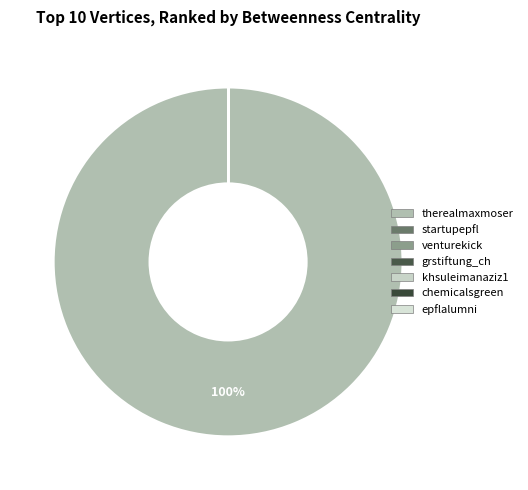

Do venturekick and khsuleimanaziz1 together represent more than half of the pie?

No